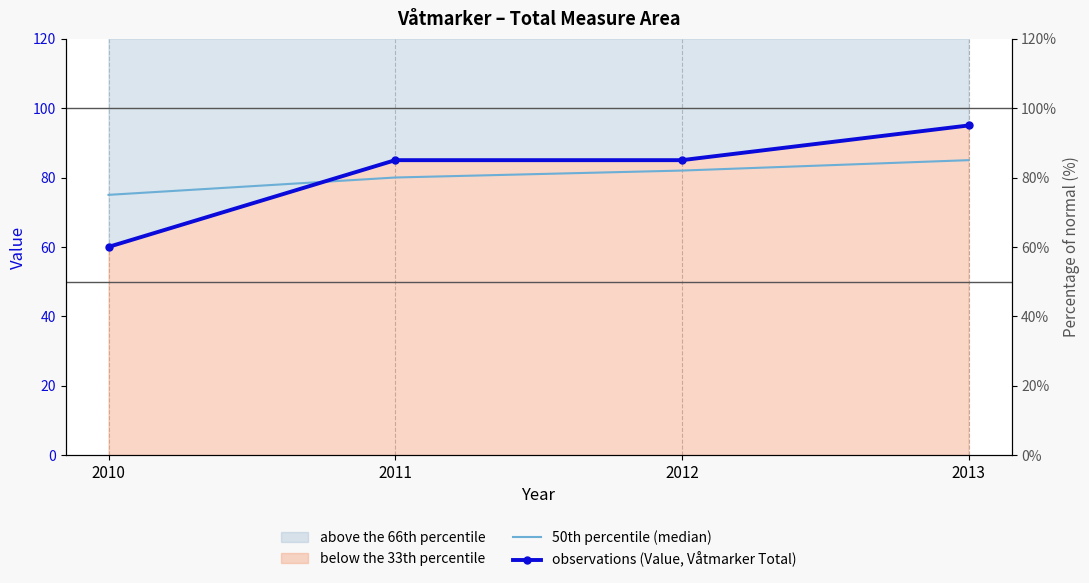

The value of observations (Value, Våtmarker Total) at 2011 is 85. True or false?

True